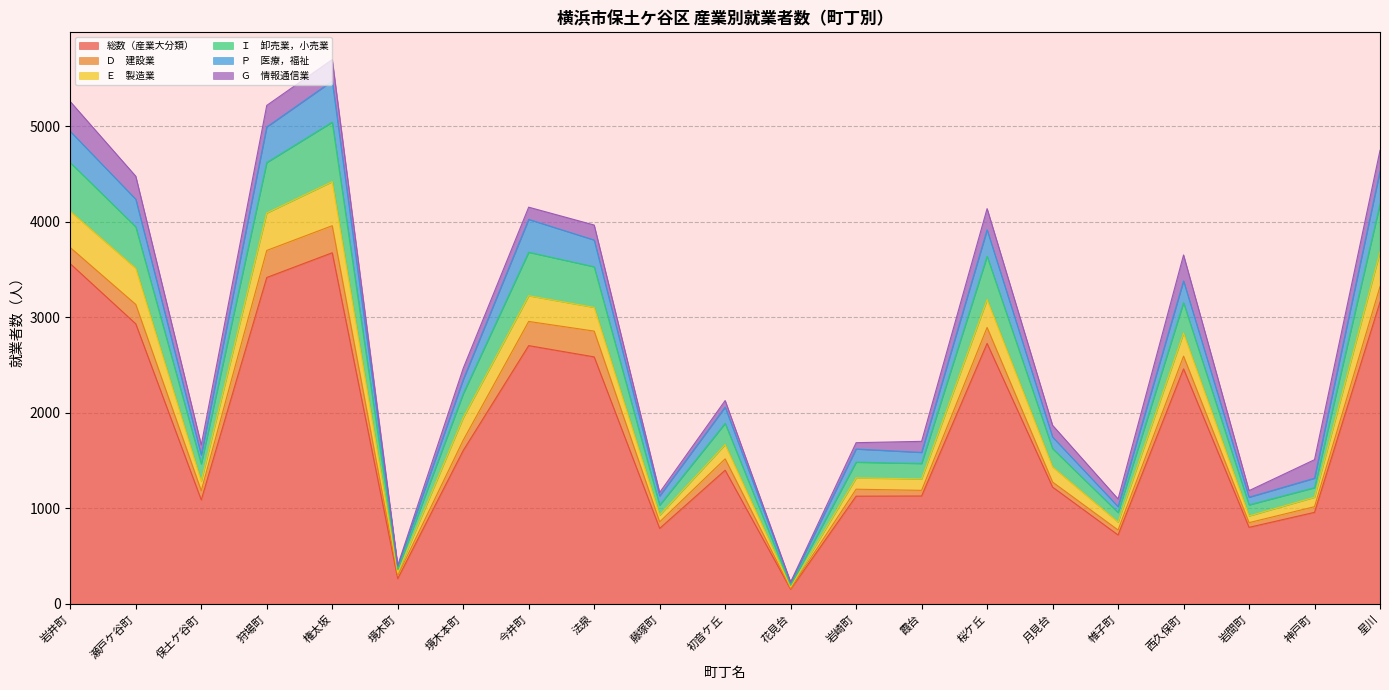

What is the total value across all series at 今井町?

4153